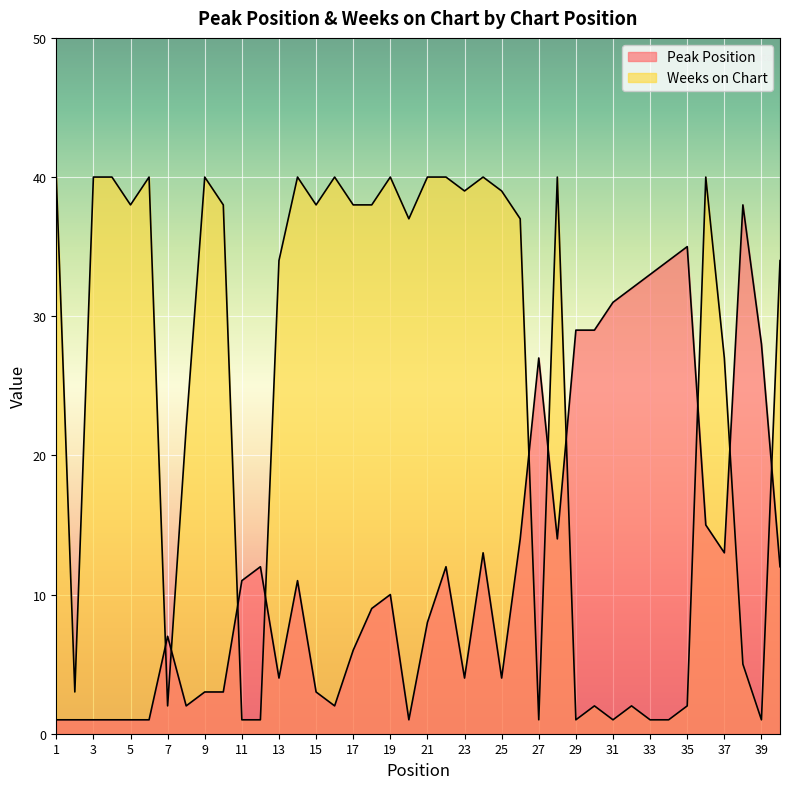

At how many categories does at least one series exceed 24?

35